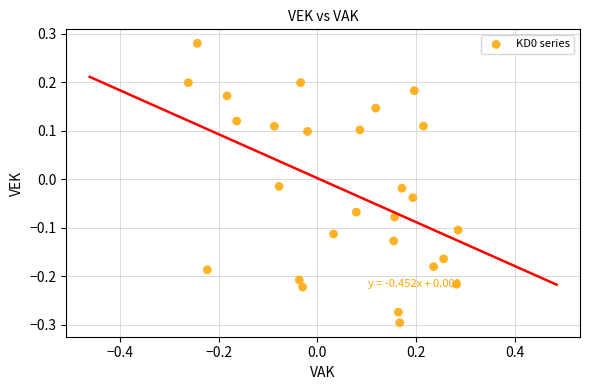

What is the range of X values (max minus min)?

0.5